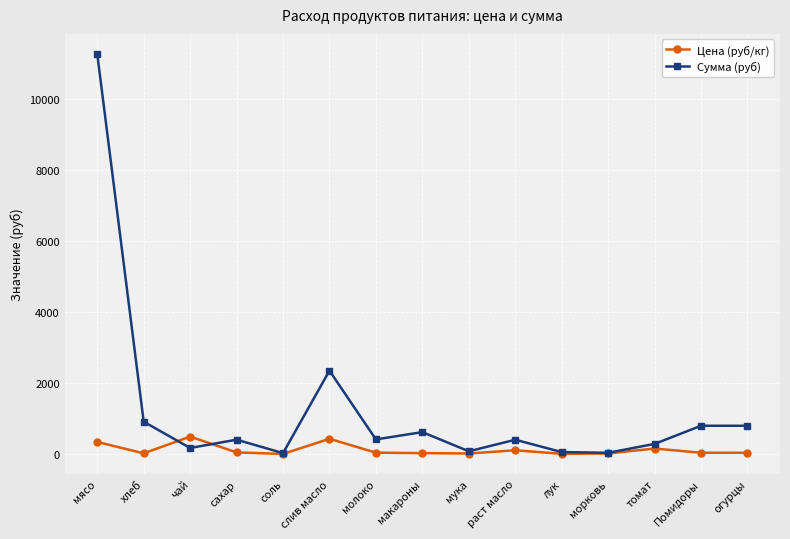

At which category is the sum across all series the highest?

мясо